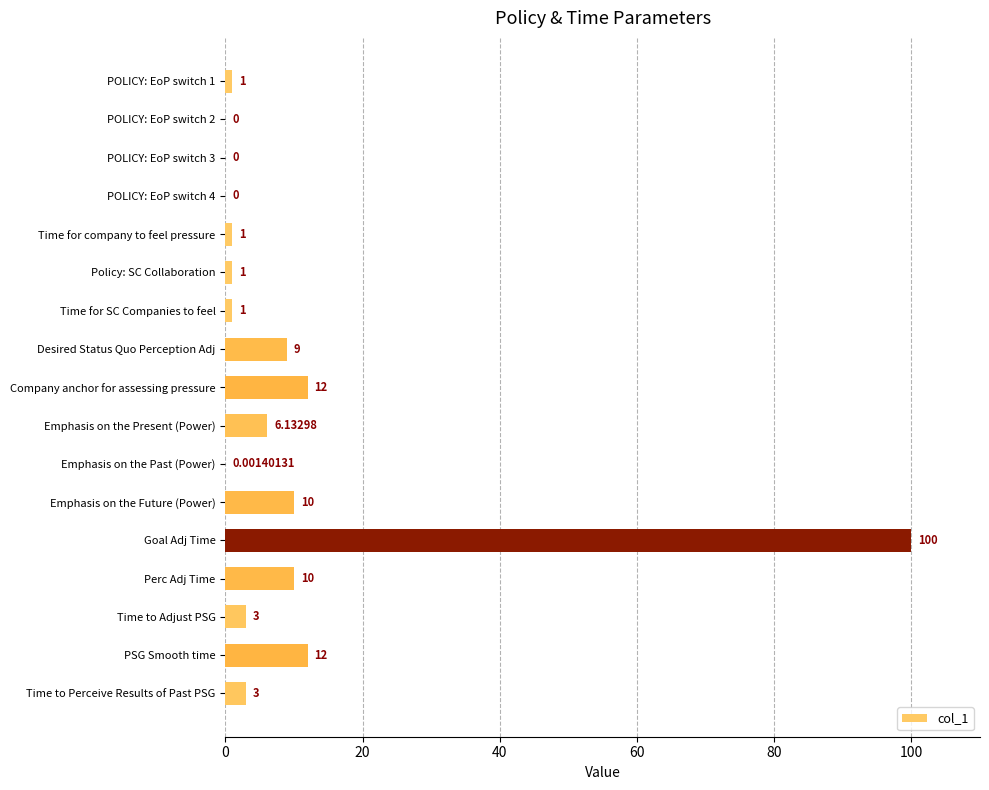

What is the change in value from Emphasis on the Past (Power) to Goal Adj Time?

+100.0